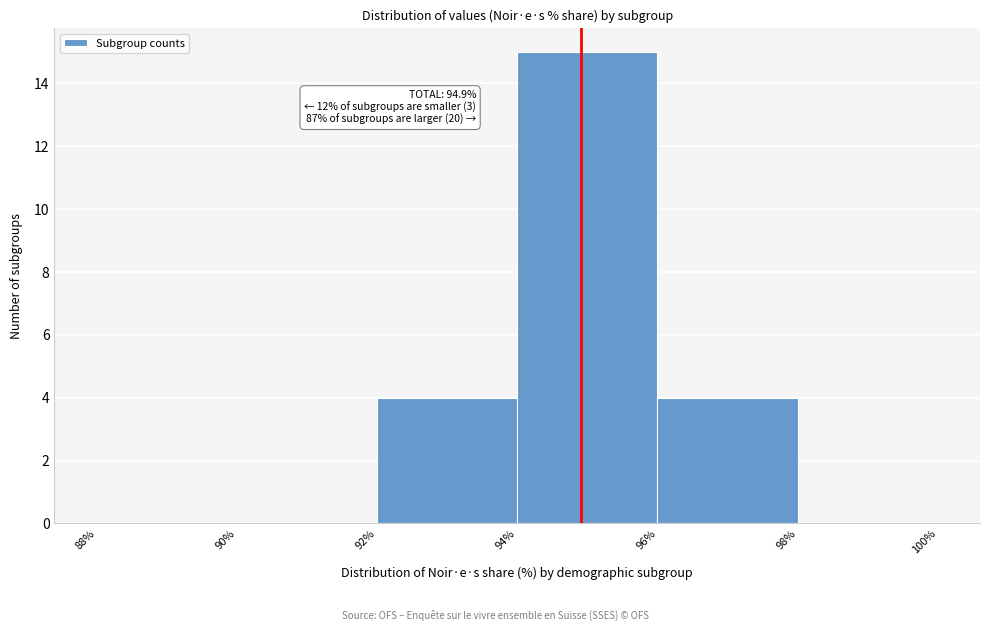

Over which range of the x-axis is the bar tallest?

94% to 96%